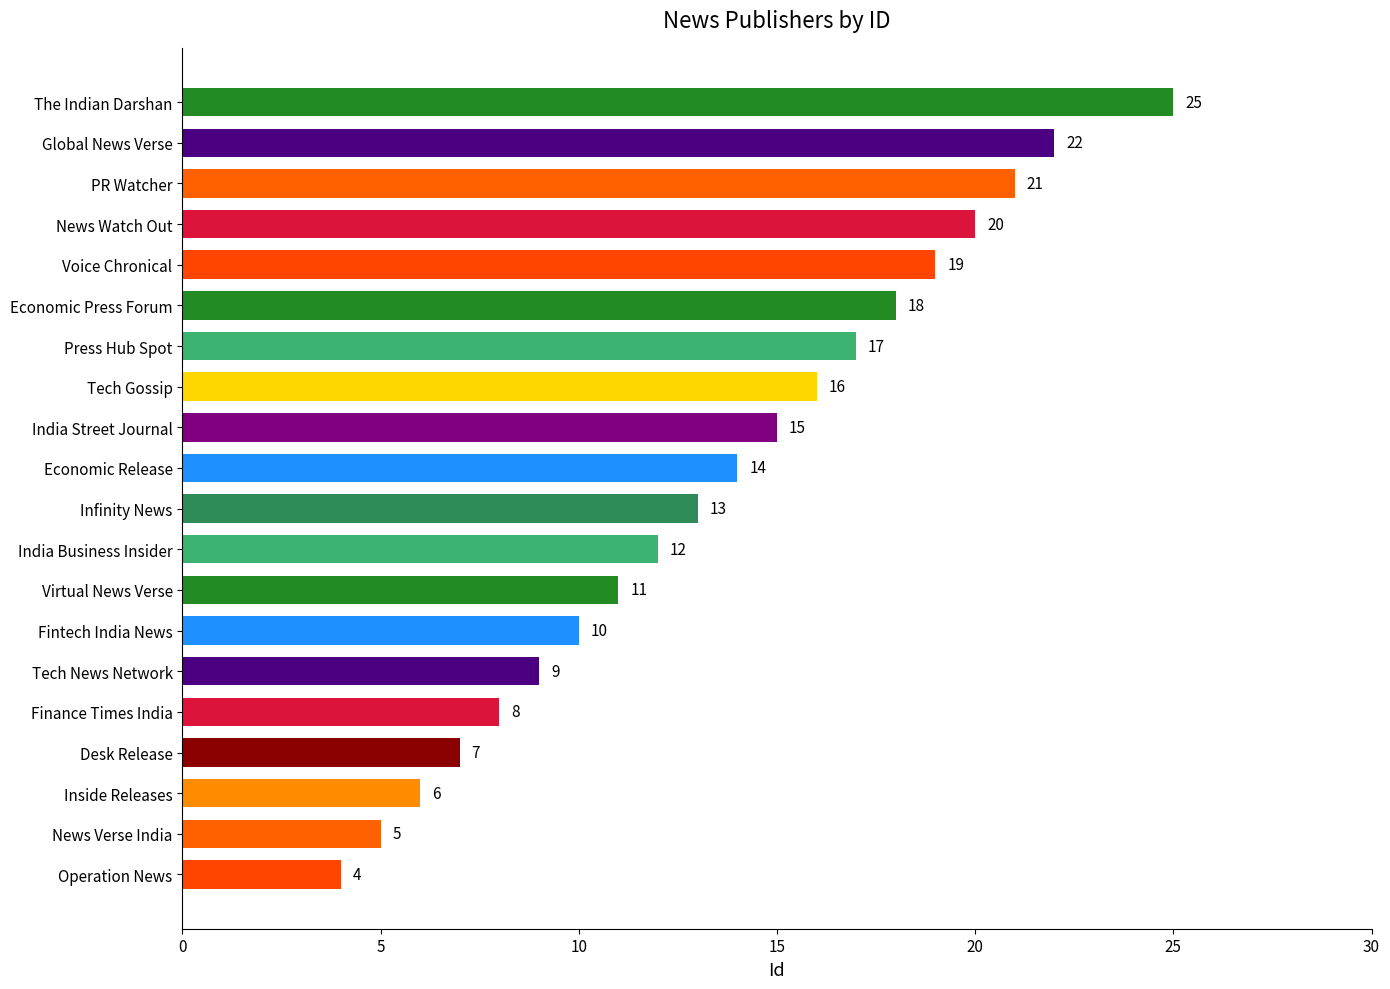

What is the change in value from Virtual News Verse to Press Hub Spot?

+6